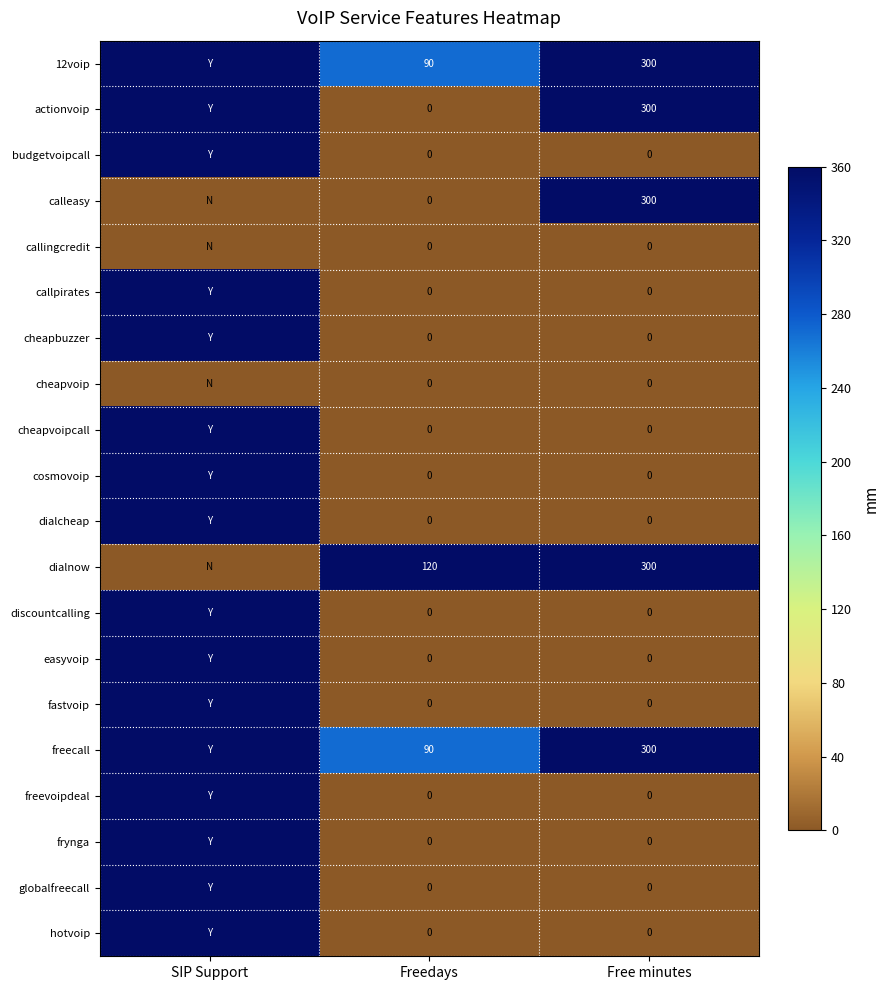

What is the total value across all series at Freedays?

300